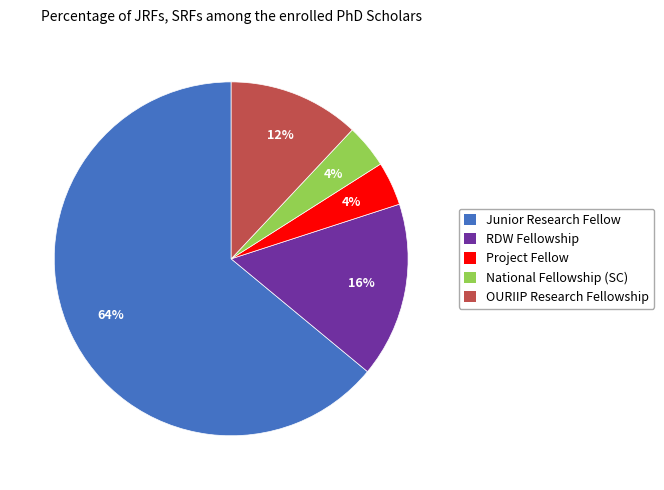

How many slices are in this pie chart?

5